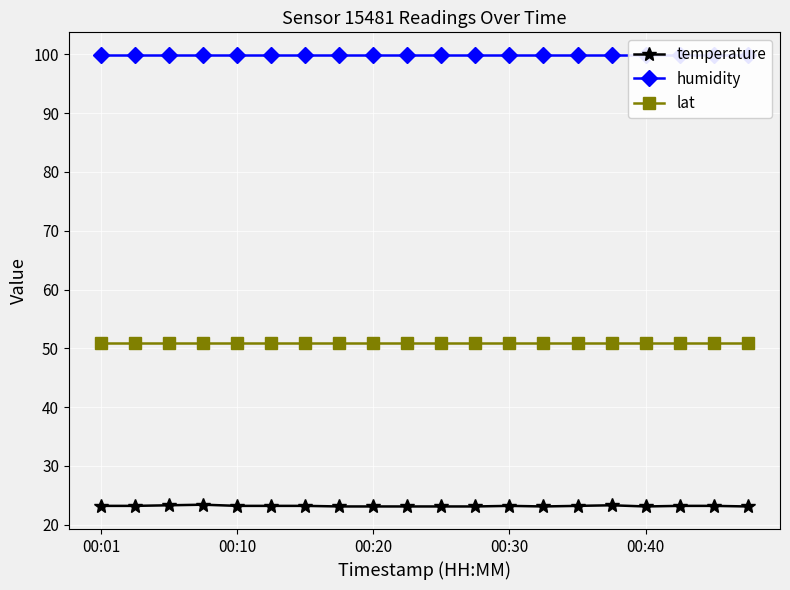

At how many categories does at least one series exceed 77?

20